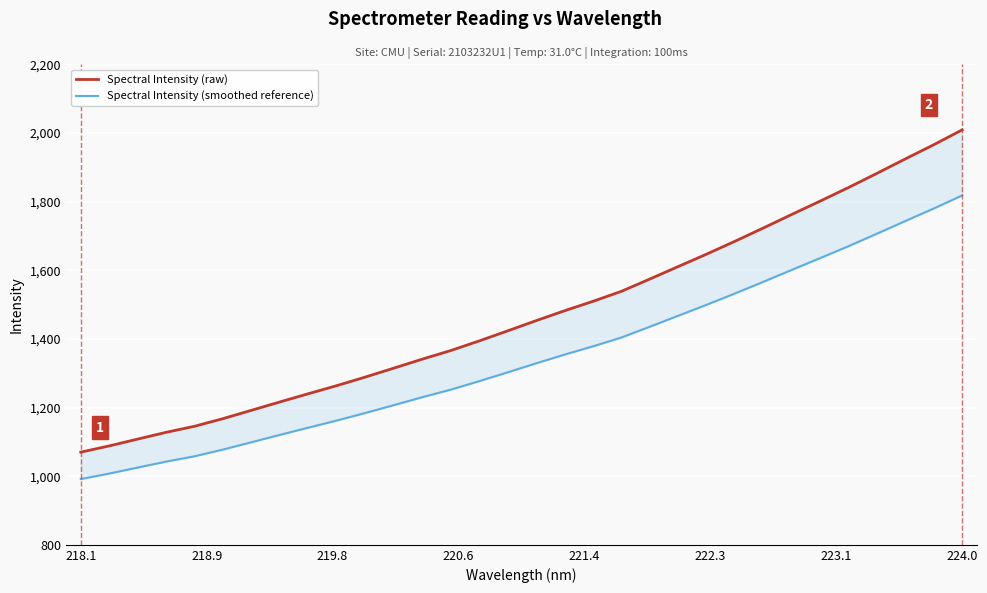

True or false: Spectral Intensity (smoothed reference) and Spectral Intensity (raw) cross at least once.

False